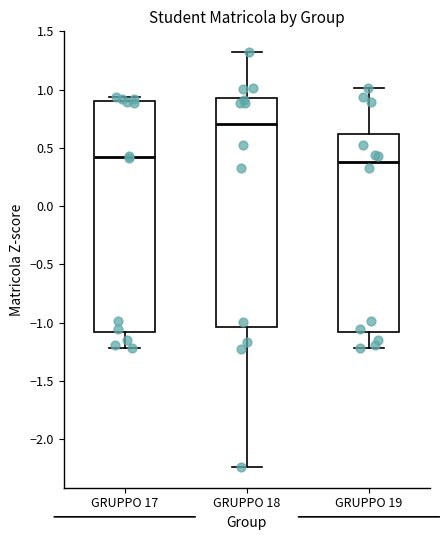

Reading left to right, transcribe this box plot: for each box, give where its median line is, the range the box spans, and where its two whiskers end, as read against the y-axis. The values are not printed on the chart, so give them approximately, as read against the axis.

GRUPPO 17: median 0.40, box -1.10 to 0.90, whiskers -1.20 to 0.95
GRUPPO 18: median 0.70, box -1.05 to 0.95, whiskers -2.25 to 1.30
GRUPPO 19: median 0.40, box -1.10 to 0.60, whiskers -1.20 to 1.00